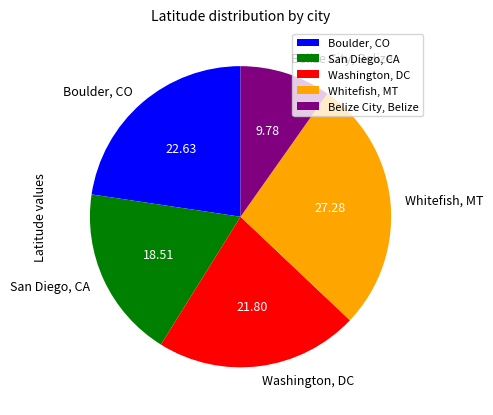

True or false: Washington, DC accounts for 29% of the total.

False